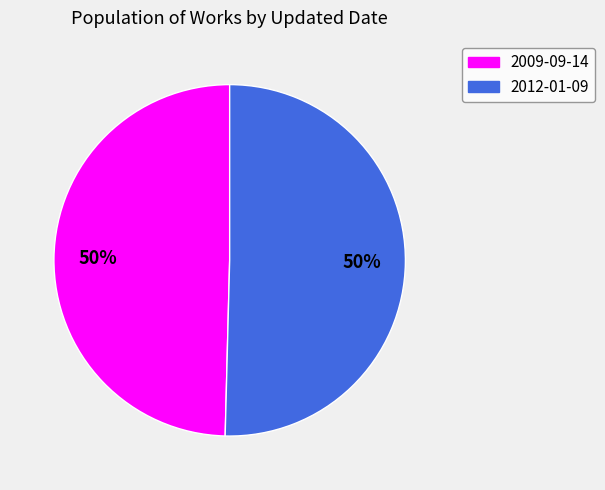

To the nearest percent, what is the average slice percentage?

50%